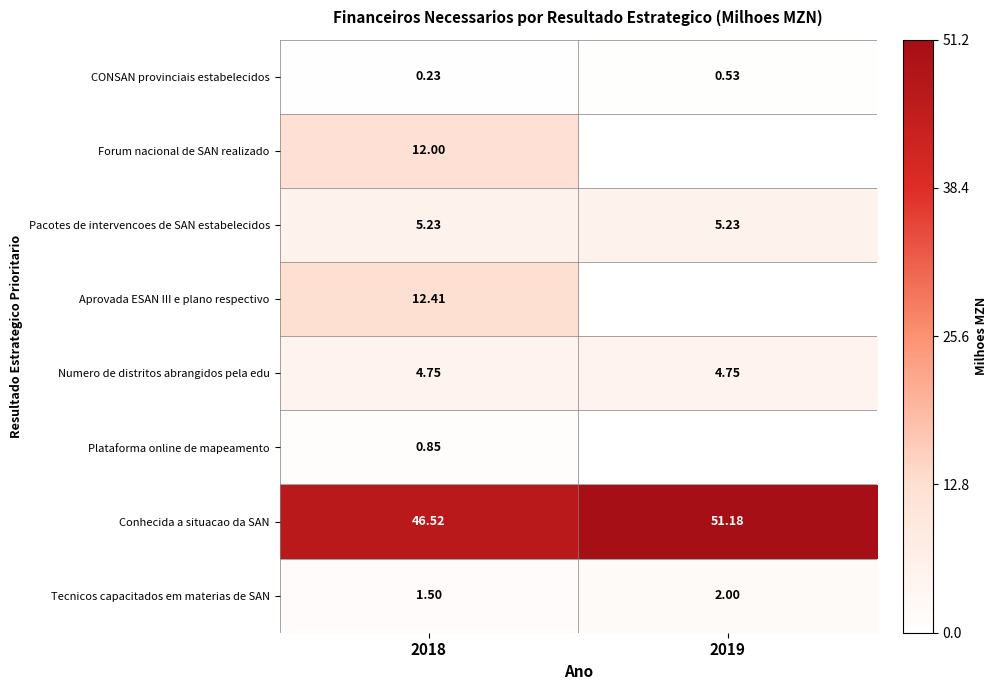

Rank the series at 2018 from highest to lowest value.

Conhecida a situacao da SAN, Aprovada ESAN III e plano respectivo, Forum nacional de SAN realizado, Pacotes de intervencoes de SAN estabelecidos, Numero de distritos abrangidos pela edu, Tecnicos capacitados em materias de SAN, Plataforma online de mapeamento, CONSAN provinciais estabelecidos